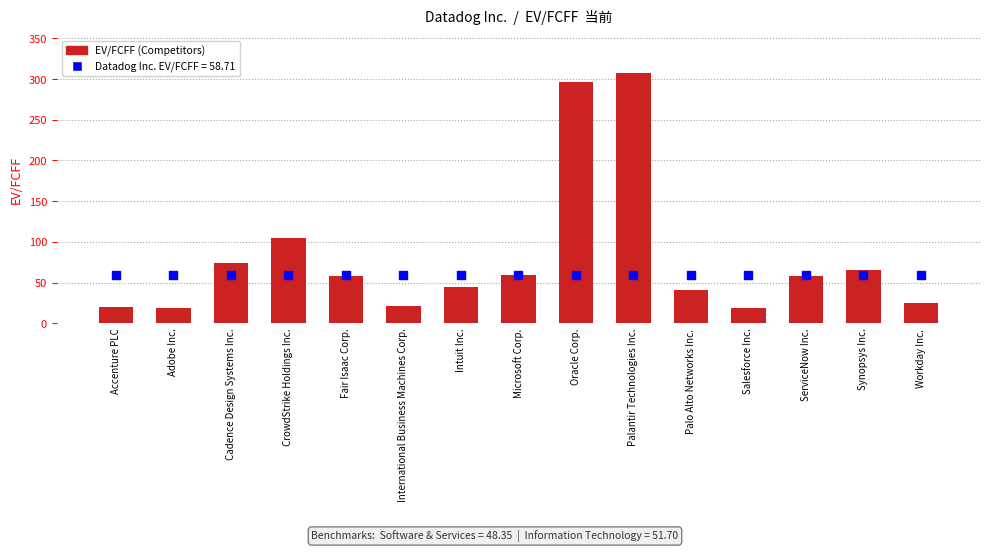

Approximately how many times larger is the value at Workday Inc. compared to ServiceNow Inc.?

0.4